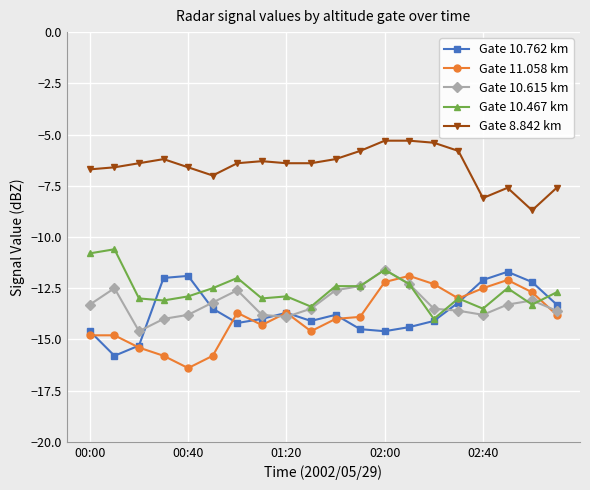

True or false: Gate 11.058 km has more than 1 interior local peaks.

True